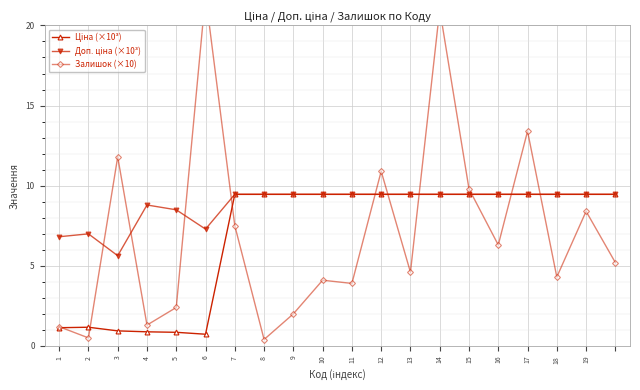

The value of Залишок (×10) at 7 is 12.0. True or false?

False